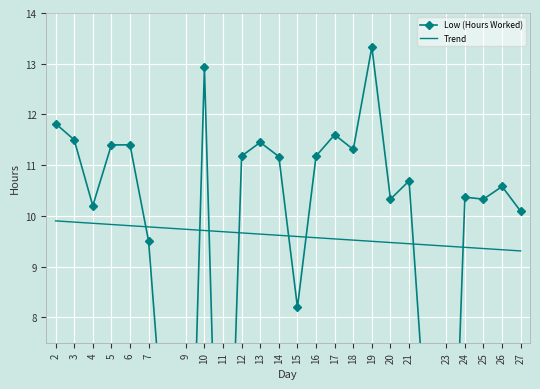

Reading right to left, extract all data points from this chart.

Low (Hours Worked): 27=10.1	26=10.6	25=10.3	24=10.4	23=0.0	21=10.7	20=10.3	19=13.3	18=11.3	17=11.6	16=11.2	15=8.2	14=11.2	13=11.4	12=11.2	11=0.0	10=12.9	9=0.0	7=9.5	6=11.4	5=11.4	4=10.2	3=11.5	2=11.8
Trend: 27=9.3	26=9.3	25=9.4	24=9.4	23=9.4	21=9.5	20=9.5	19=9.5	18=9.5	17=9.5	16=9.6	15=9.6	14=9.6	13=9.6	12=9.7	11=9.7	10=9.7	9=9.7	7=9.8	6=9.8	5=9.8	4=9.9	3=9.9	2=9.9